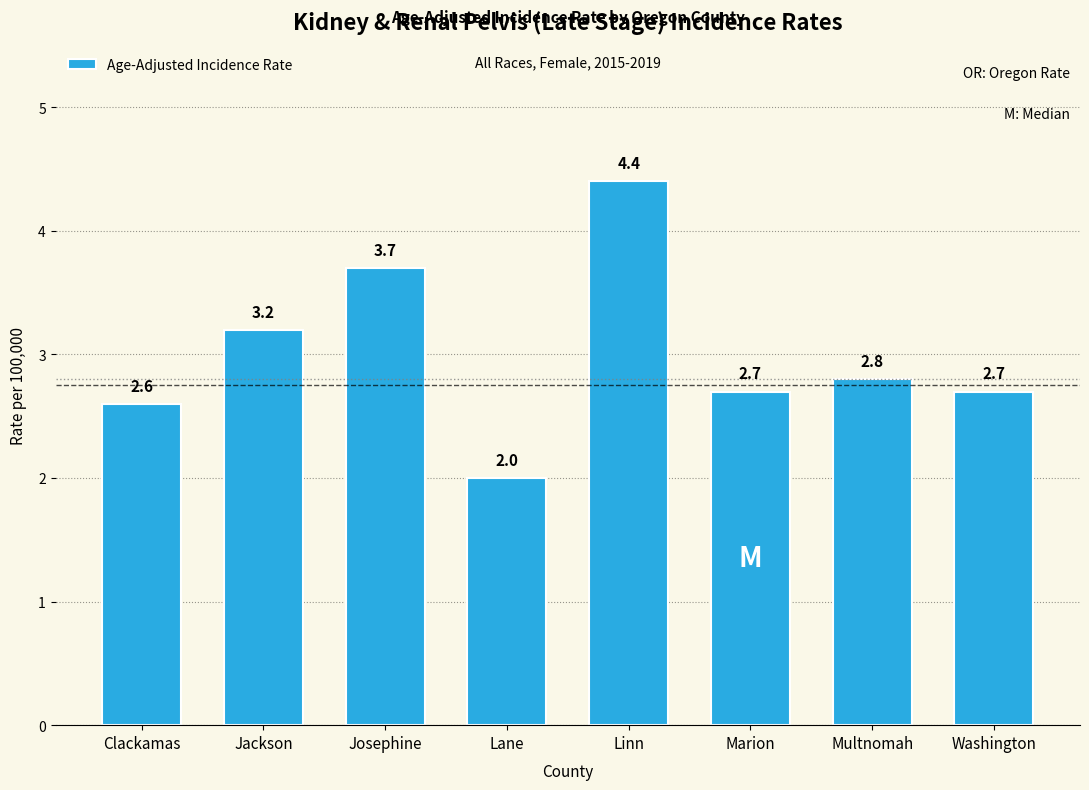

Reading right to left, extract all data points from this chart.

Washington=2.7	Multnomah=2.8	Marion=2.7	Linn=4.4	Lane=2.0	Josephine=3.7	Jackson=3.2	Clackamas=2.6